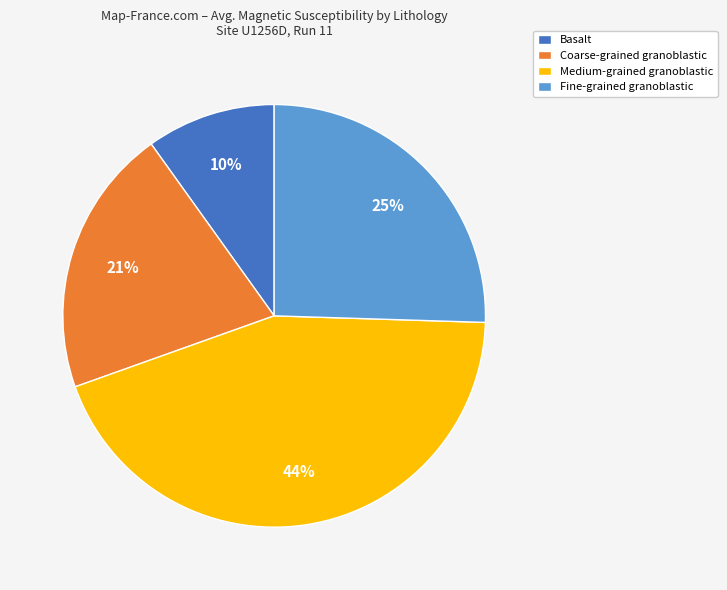

Which category has the biggest portion of the pie?

Medium-grained granoblastic